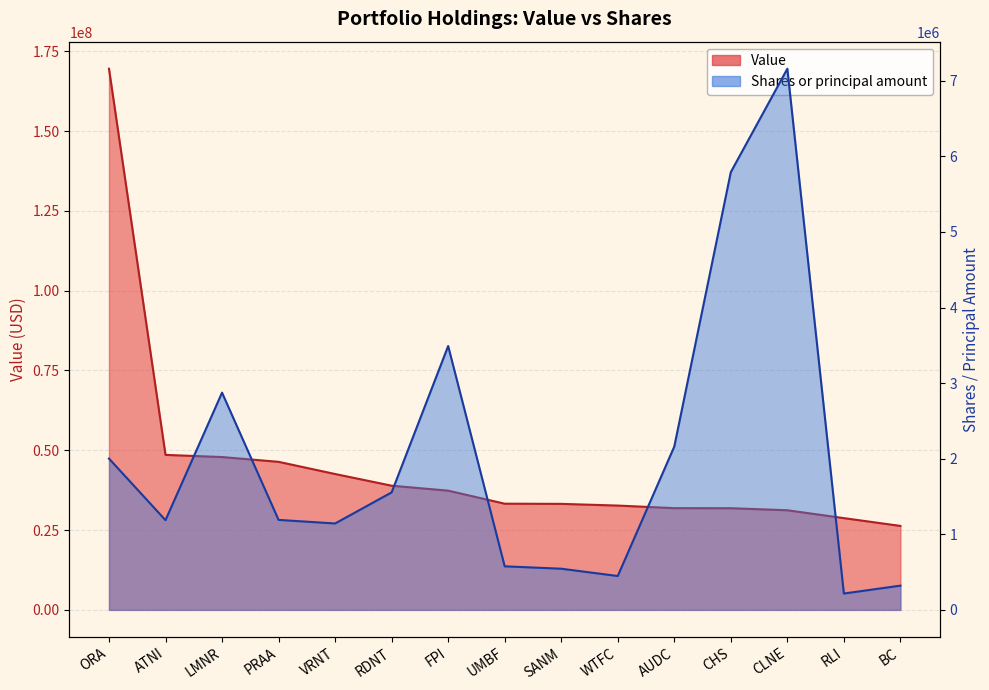

True or false: Value has a value of 44792462 at CLNE.

False